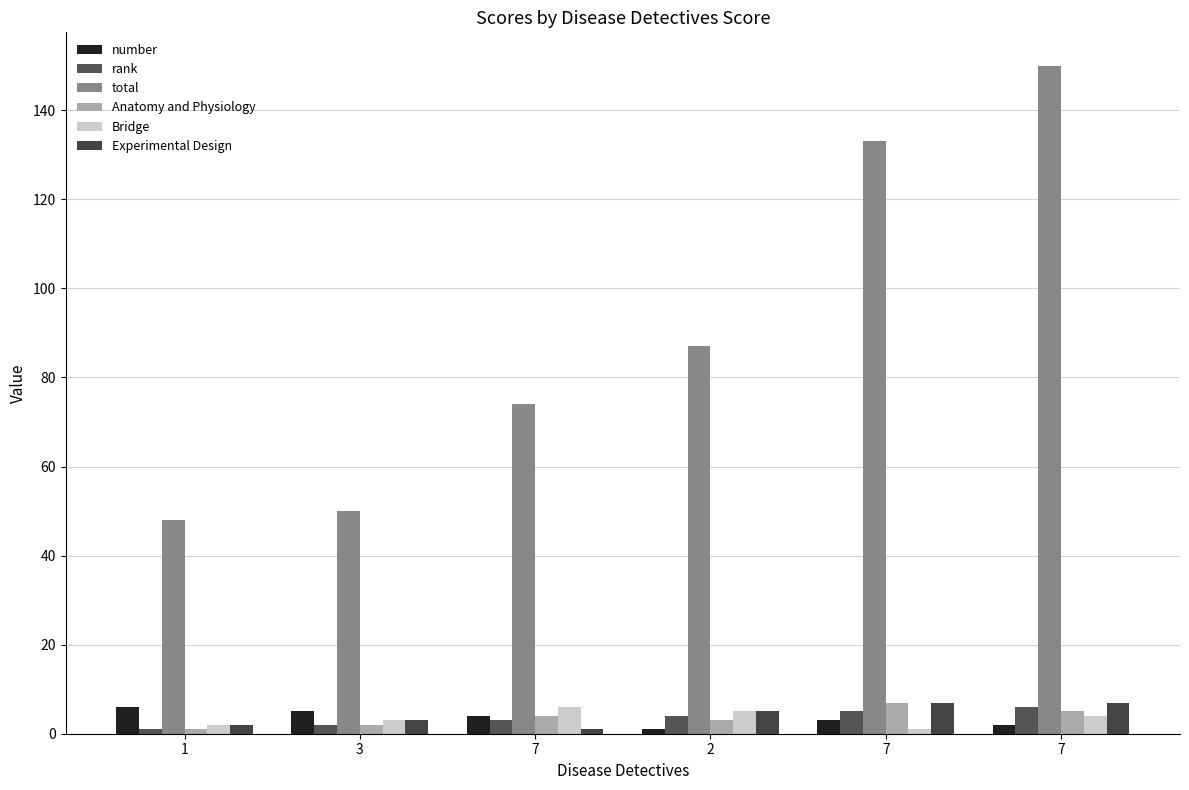

Reading left to right, list all the values displayed in this chart.

number: 6	5	4	1	3	2
rank: 1	2	3	4	5	6
total: 48	50	74	87	133	150
Anatomy and Physiology: 1	2	4	3	7	5
Bridge: 2	3	6	5	1	4
Experimental Design: 2	3	1	5	7	7